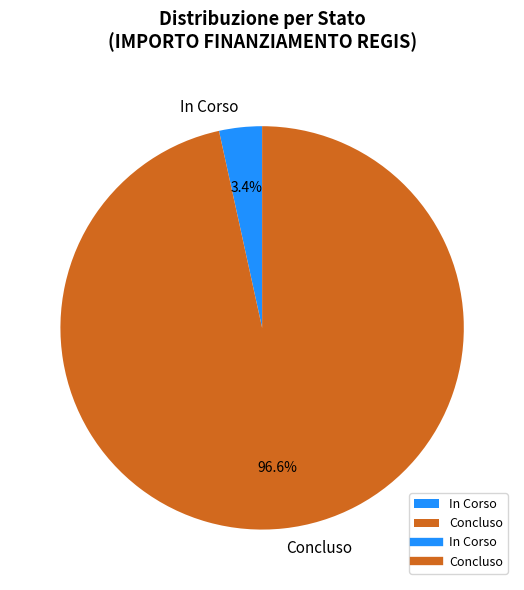

What percentage is the Concluso slice, to the nearest percent?

97%